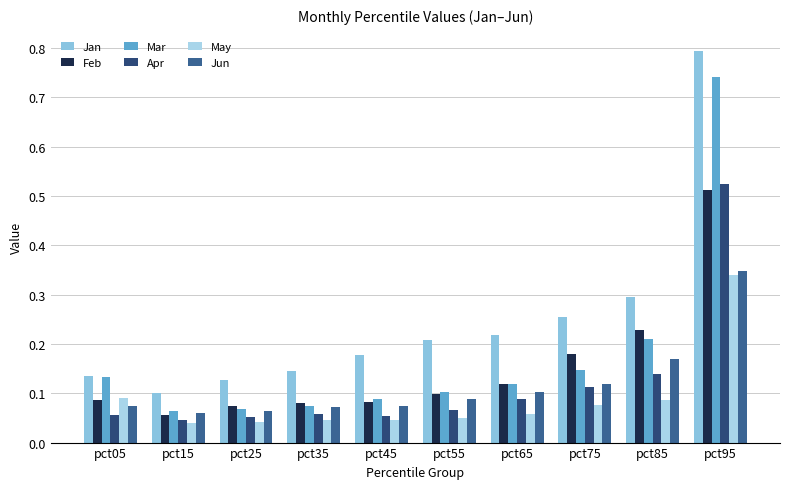

What value does the Apr series have at pct45?

0.1